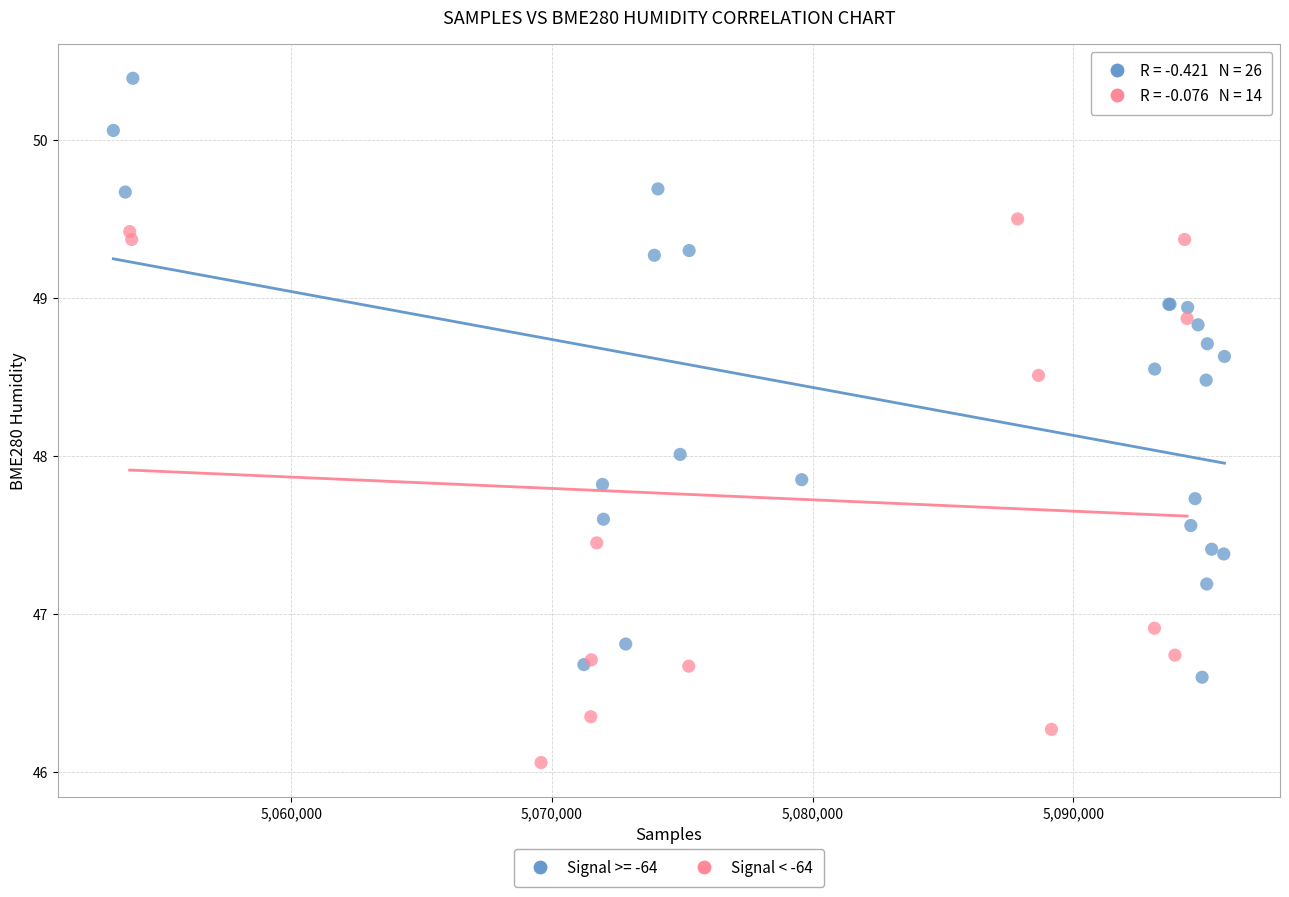

Which series has the widest spread of Y values?

Signal >= -64